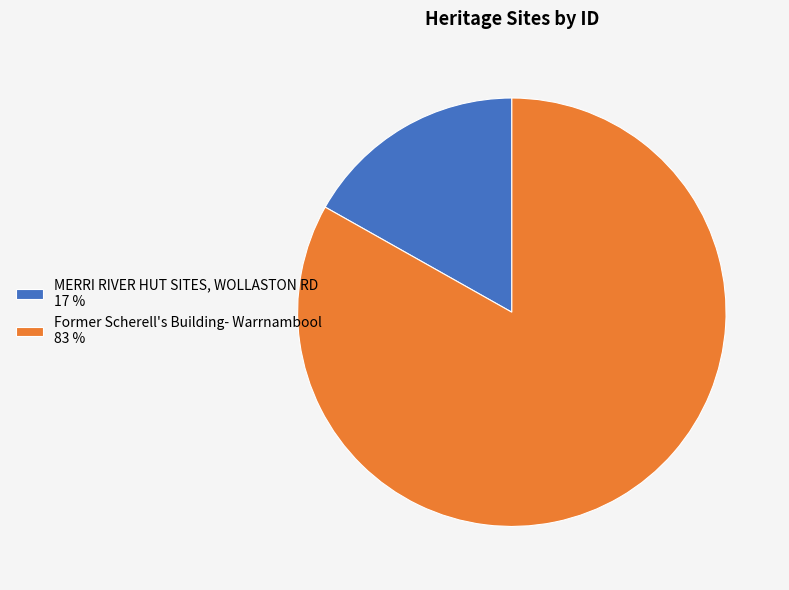

Is it true that MERRI RIVER HUT SITES, WOLLASTON RD is 17% of the pie?

True